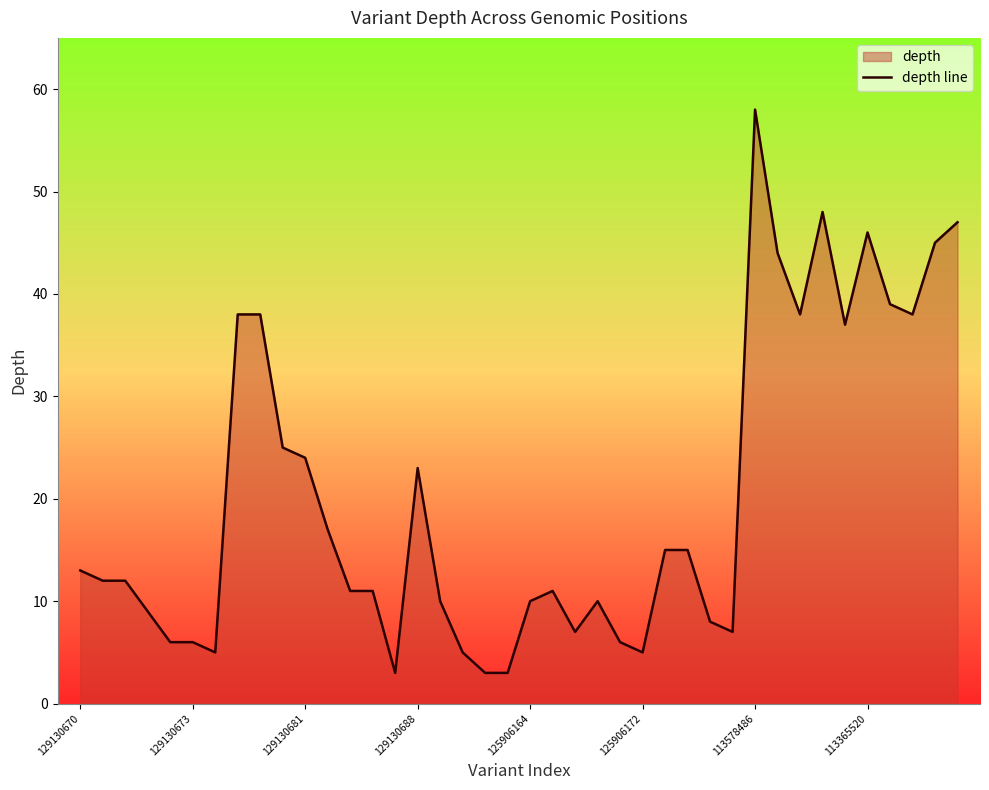

What is the difference between the maximum and minimum values?

55